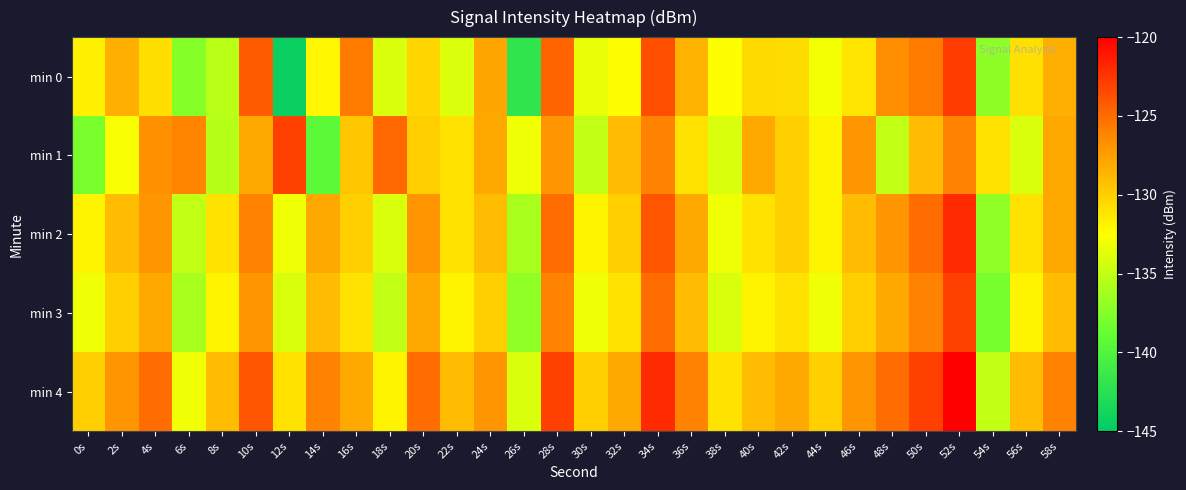

What is the difference between the highest and lowest values at 6s?

11.3